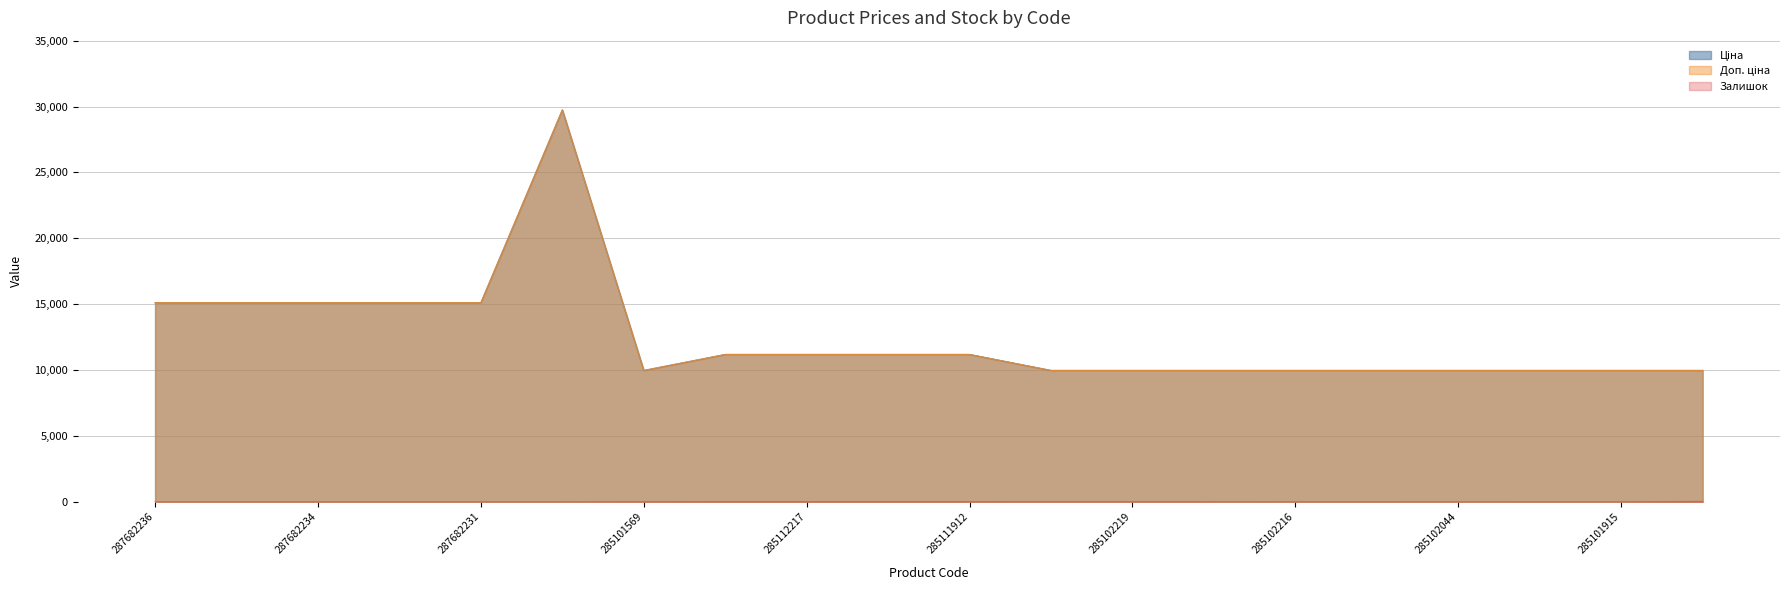

What is the maximum value for Доп. ціна?

29747.2